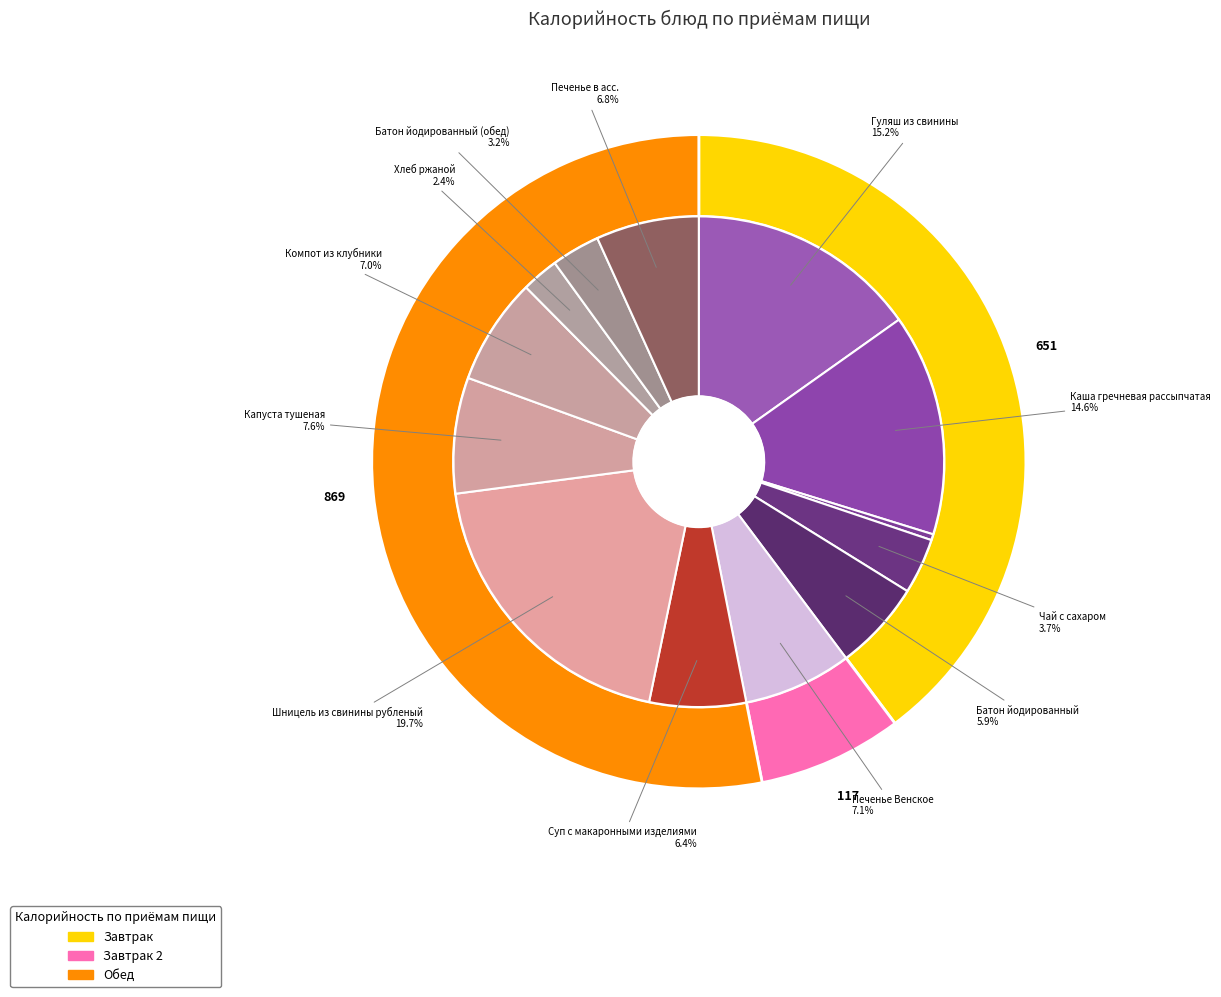

Combined, what portion of the pie is Батон йодированный (обед) and Печенье в асс.?

10.0%